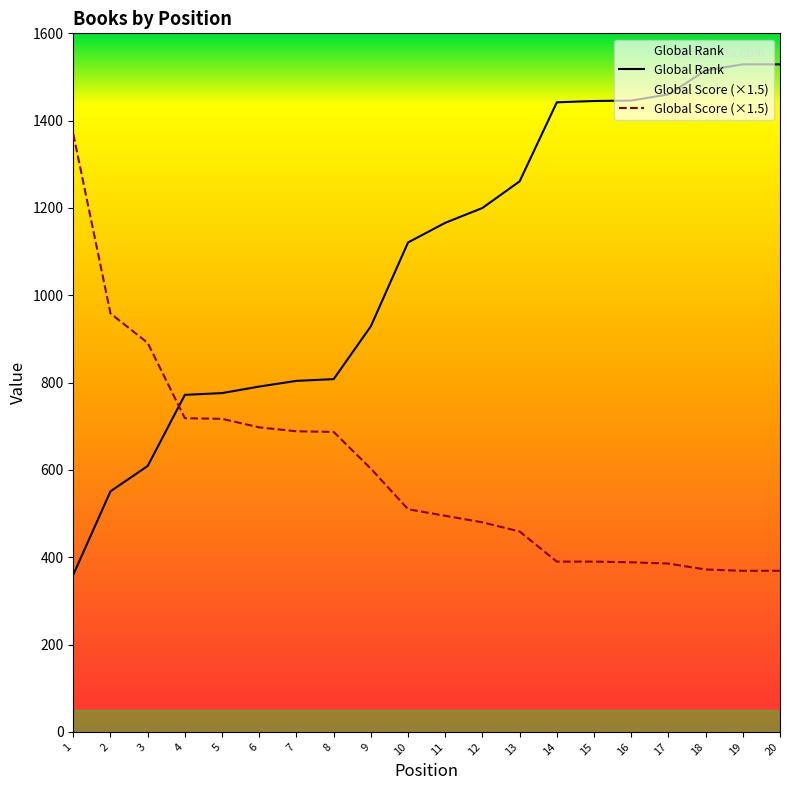

Does the chart have visible grid lines?

No